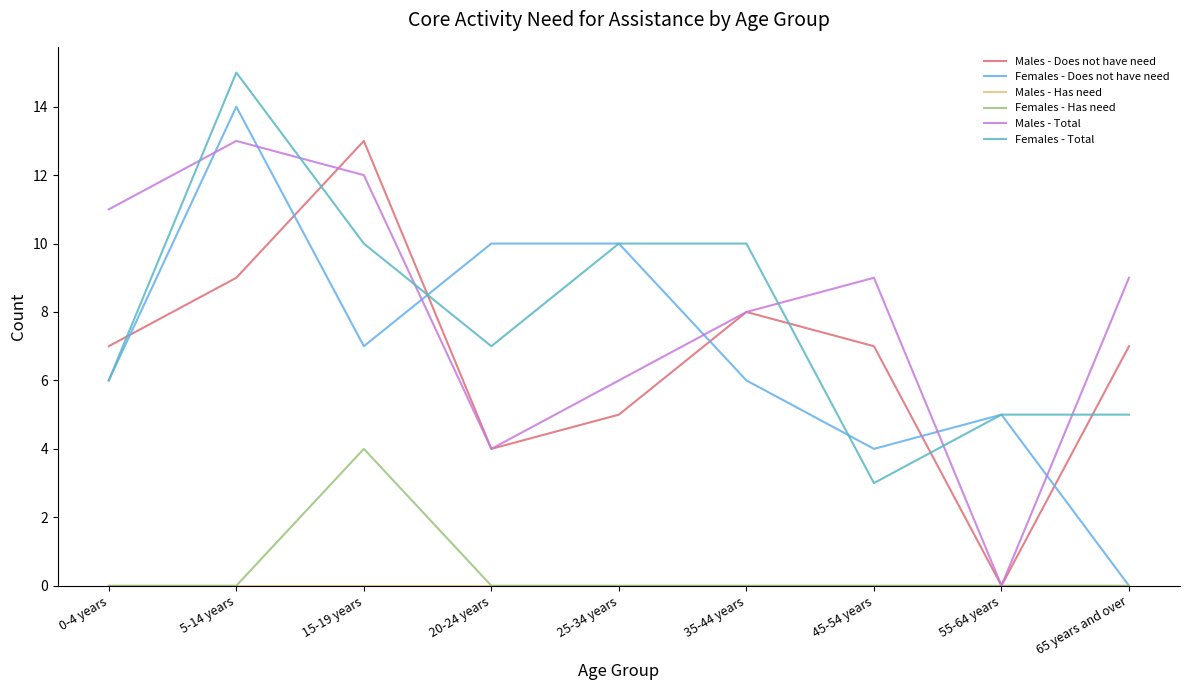

How many series are shown in this chart?

6